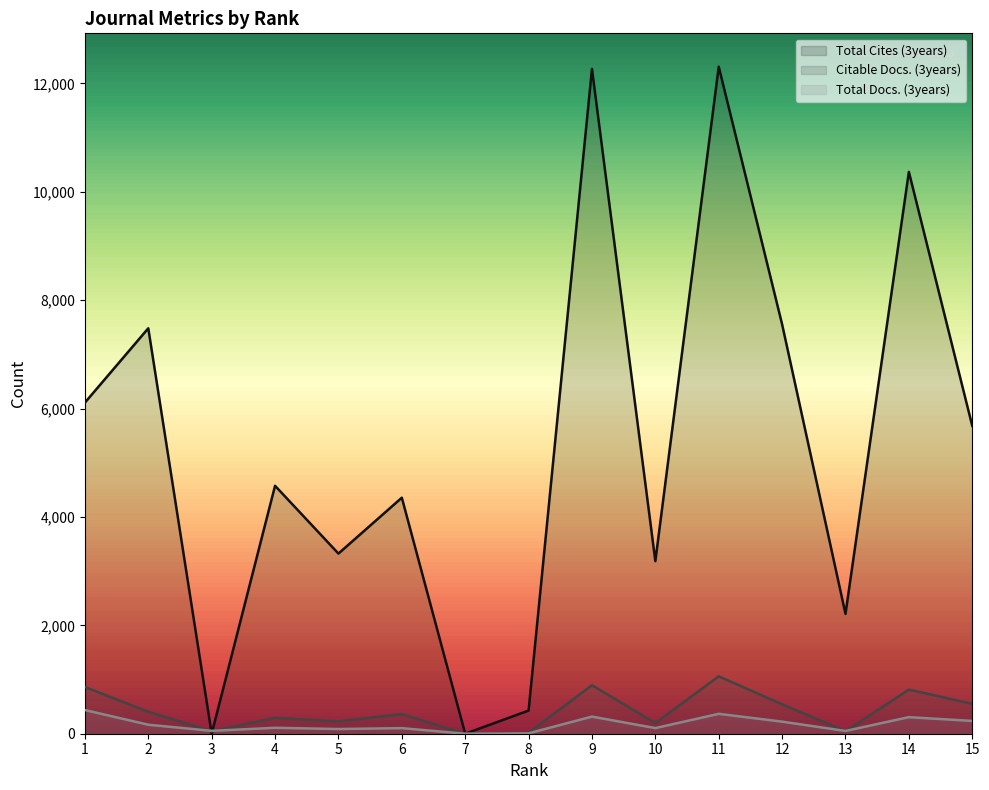

What are all the series names shown in the legend?

Total Cites (3years), Citable Docs. (3years), Total Docs. (3years)